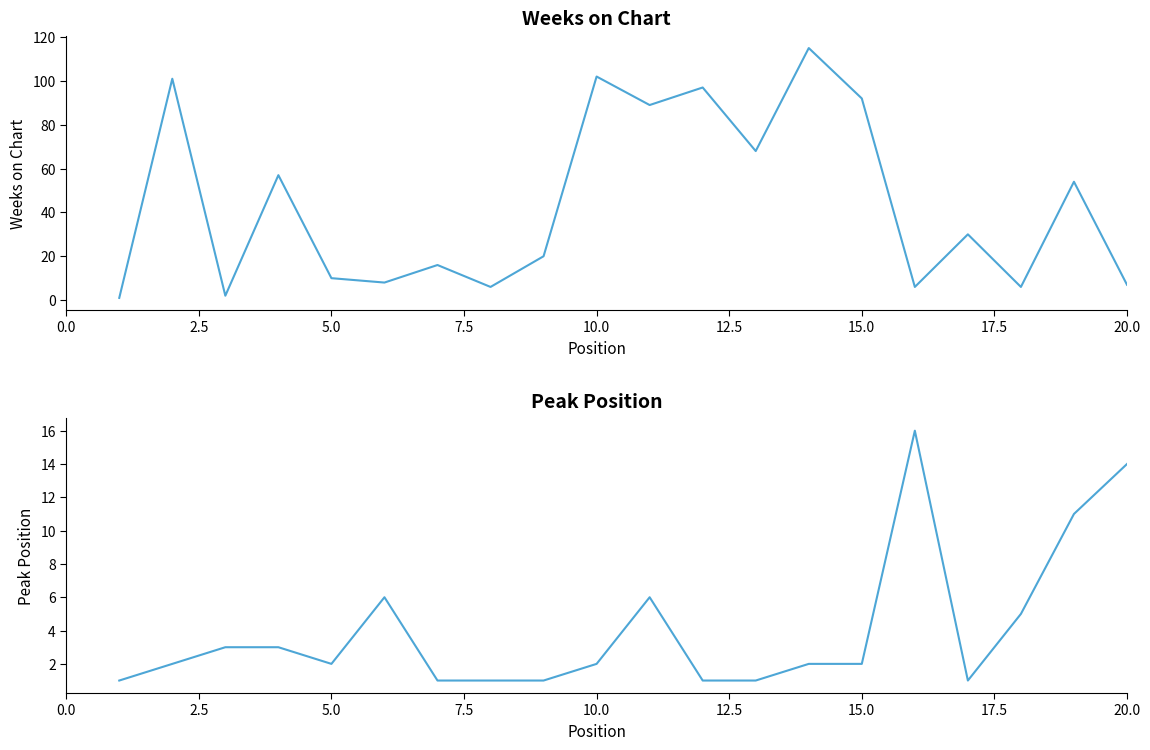

Which series has the widest spread of values?

Weeks on Chart